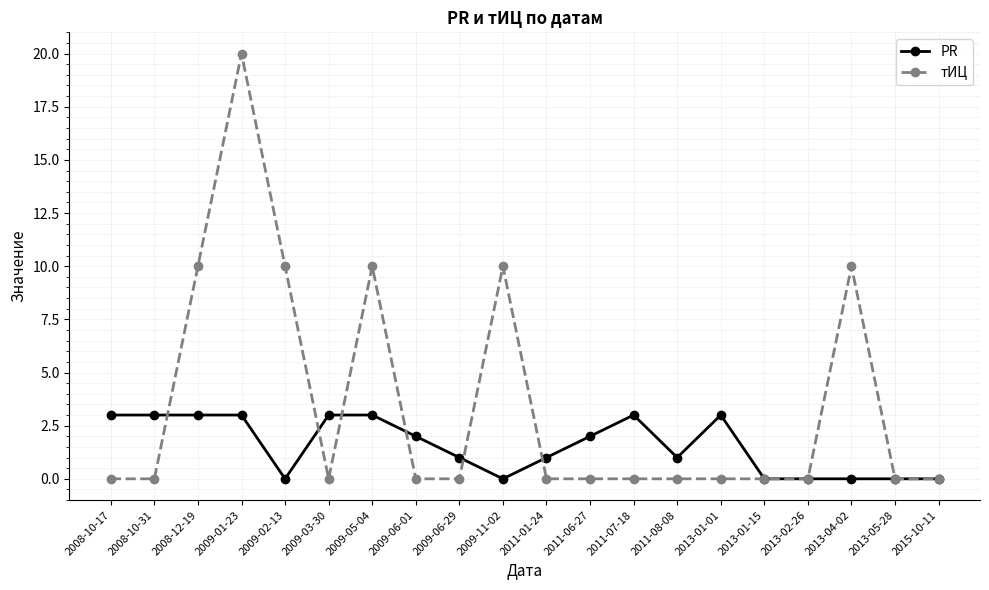

True or false: тИЦ has more than 0 interior local peaks.

True